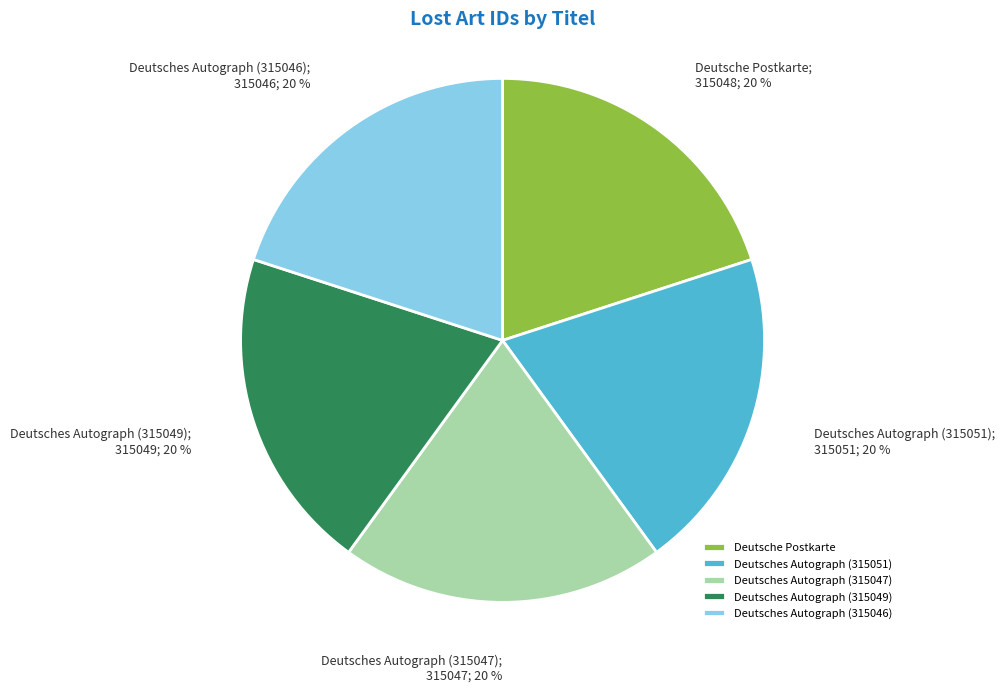

Is it true that Deutsches Autograph (315047) is 13% of the pie?

False